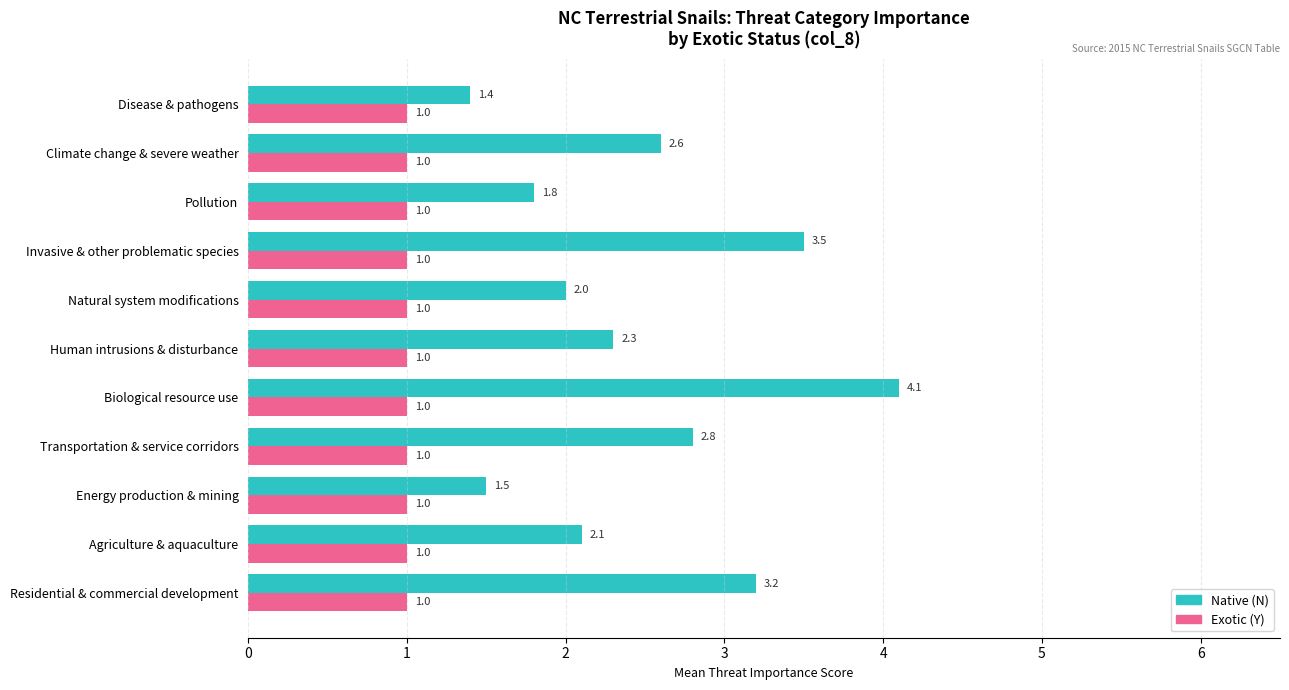

Is it true that Native (N) equals 1.4 at Biological resource use?

False